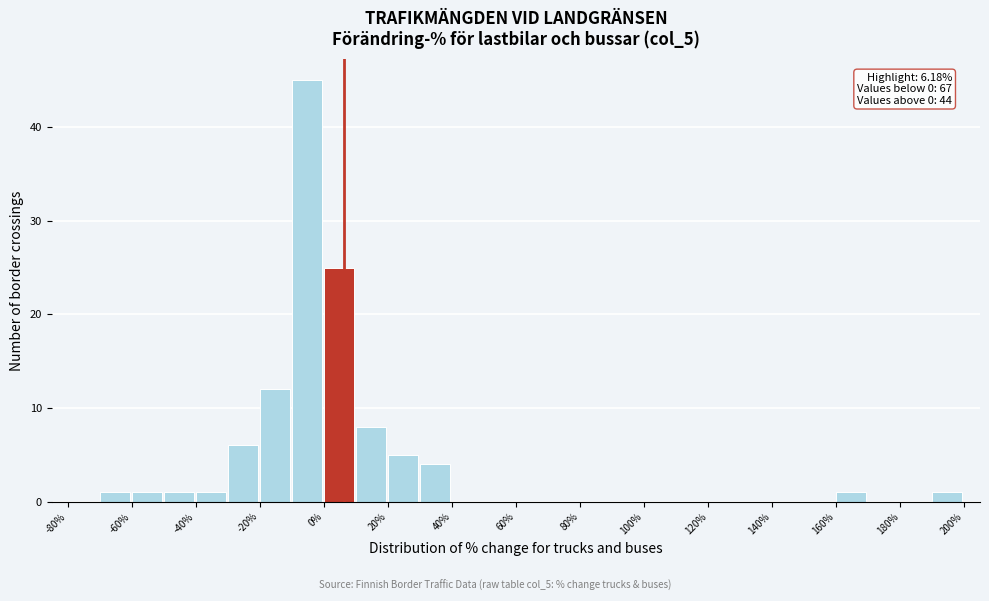

Over which range of the x-axis is the bar tallest?

-10 to 0